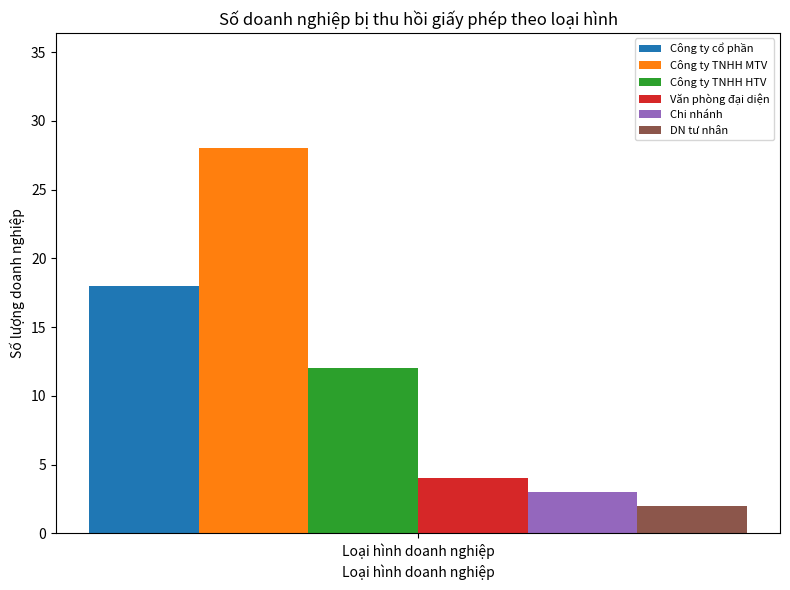

What is the approximate value of Chi nhánh at Loại hình doanh nghiệp?

3